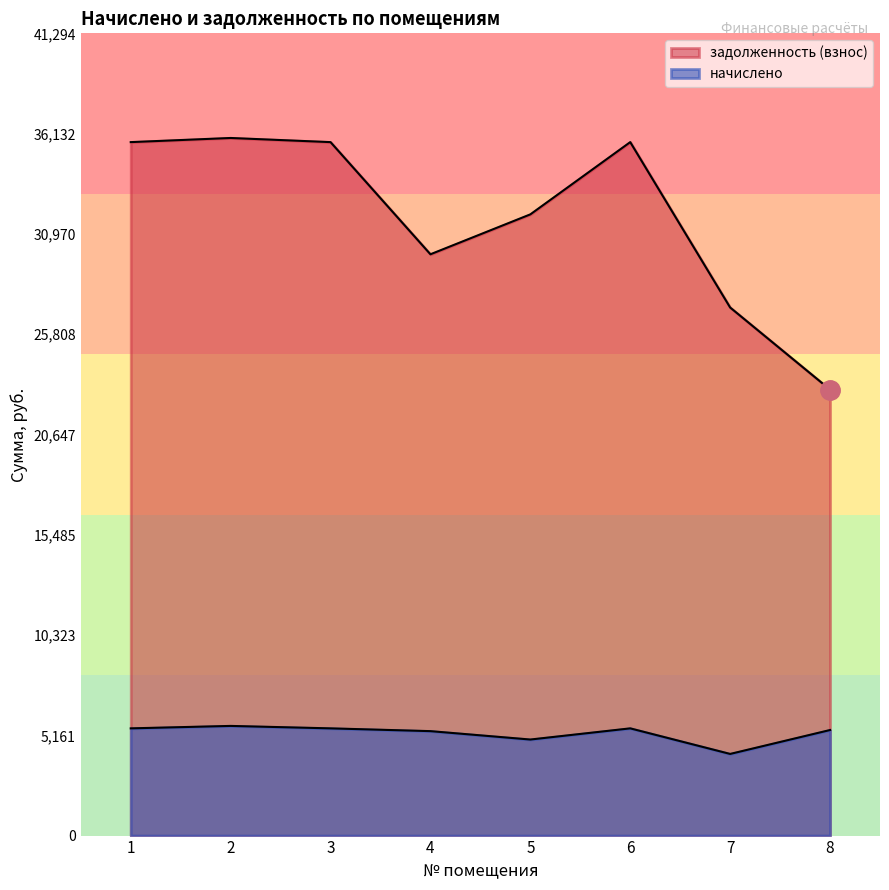

What is the difference between the highest and lowest values at 8?

17522.7